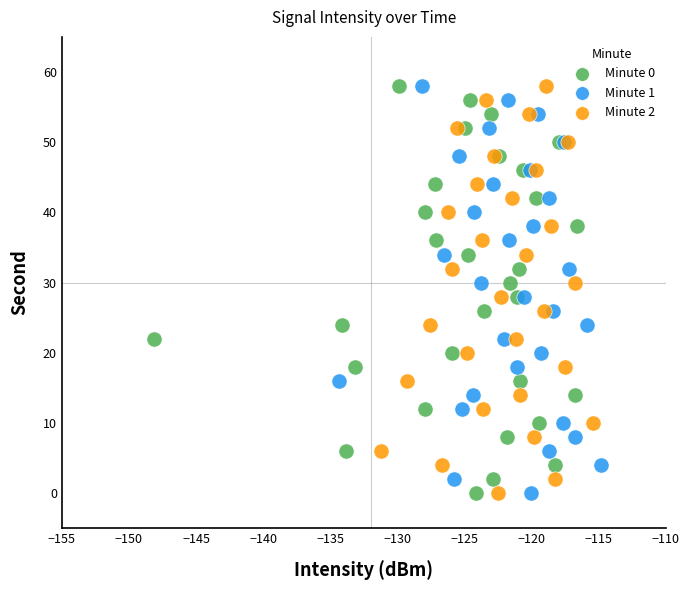

What are all the series names shown in the legend?

Minute 0, Minute 1, Minute 2